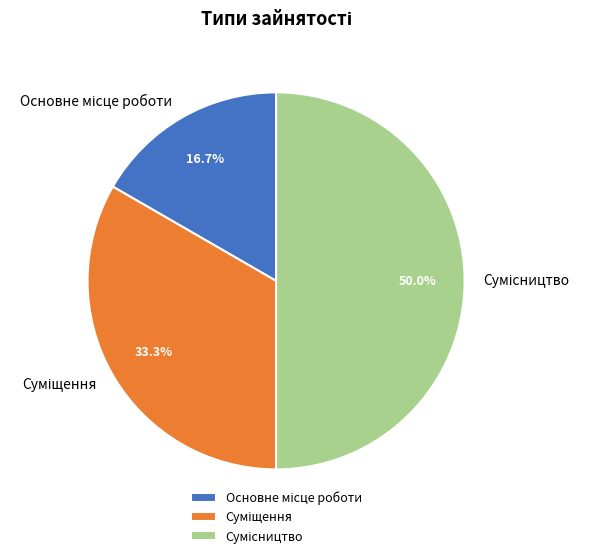

Which category has the smallest portion of the pie?

Основне місце роботи